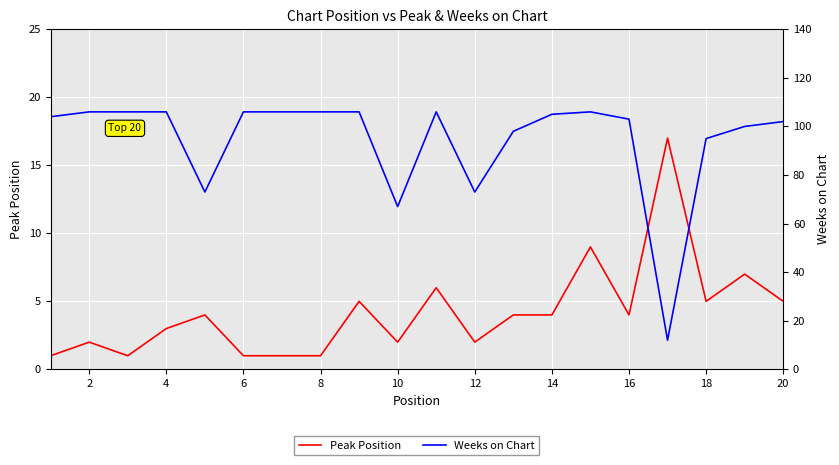

The Peak Position series shows 2 at 12. True or false?

True